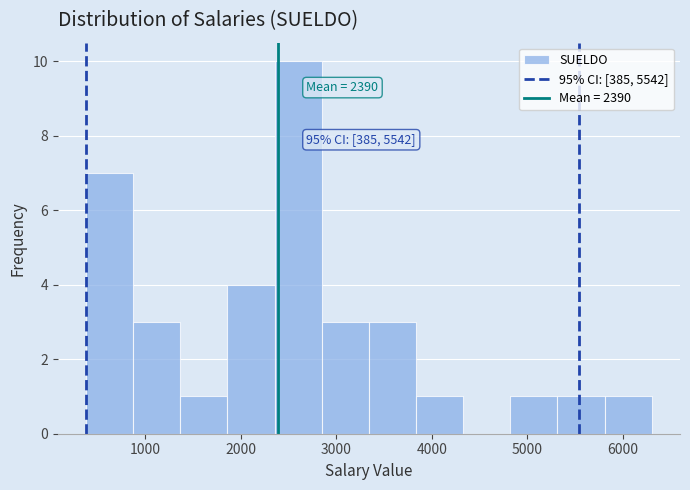

Over which range of the x-axis is the bar tallest?

2400 to 2800